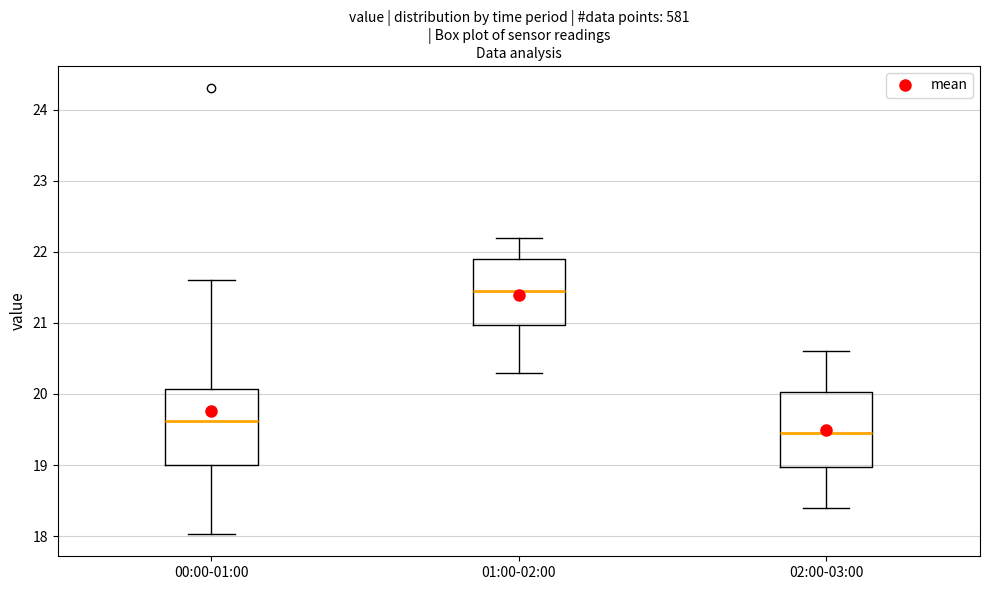

Where is the upper edge of the box for 02:00-03:00 on the y-axis? The values are not printed on the chart, so give them approximately, as read against the axis.

20.0